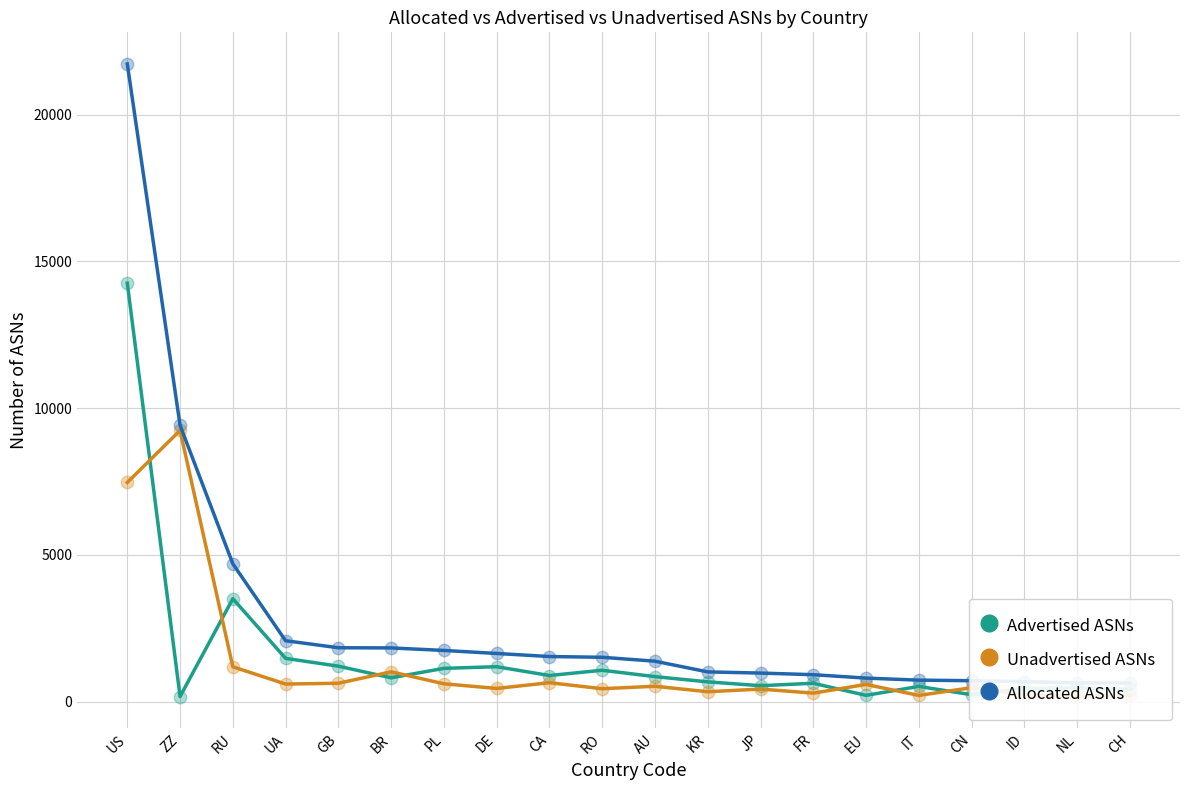

Which series reaches the maximum Y coordinate?

Allocated ASNs